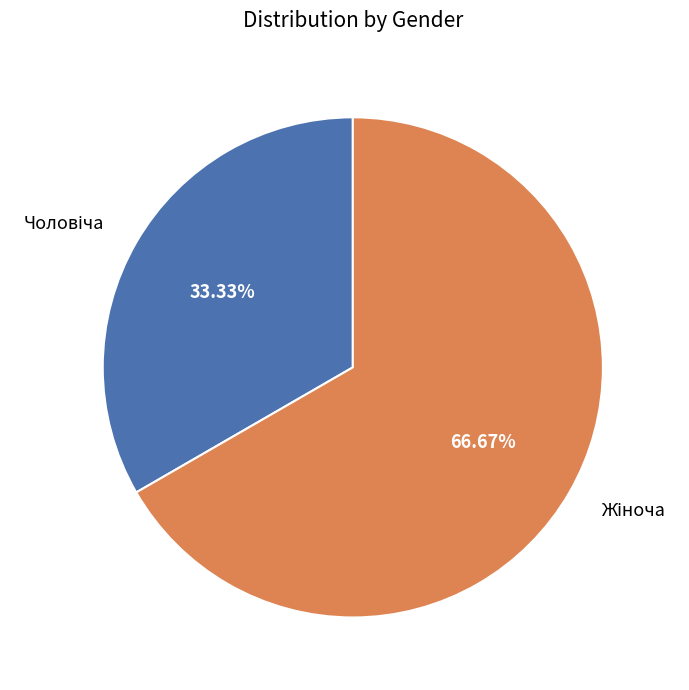

Is there any slice that represents more than half of the pie?

Yes